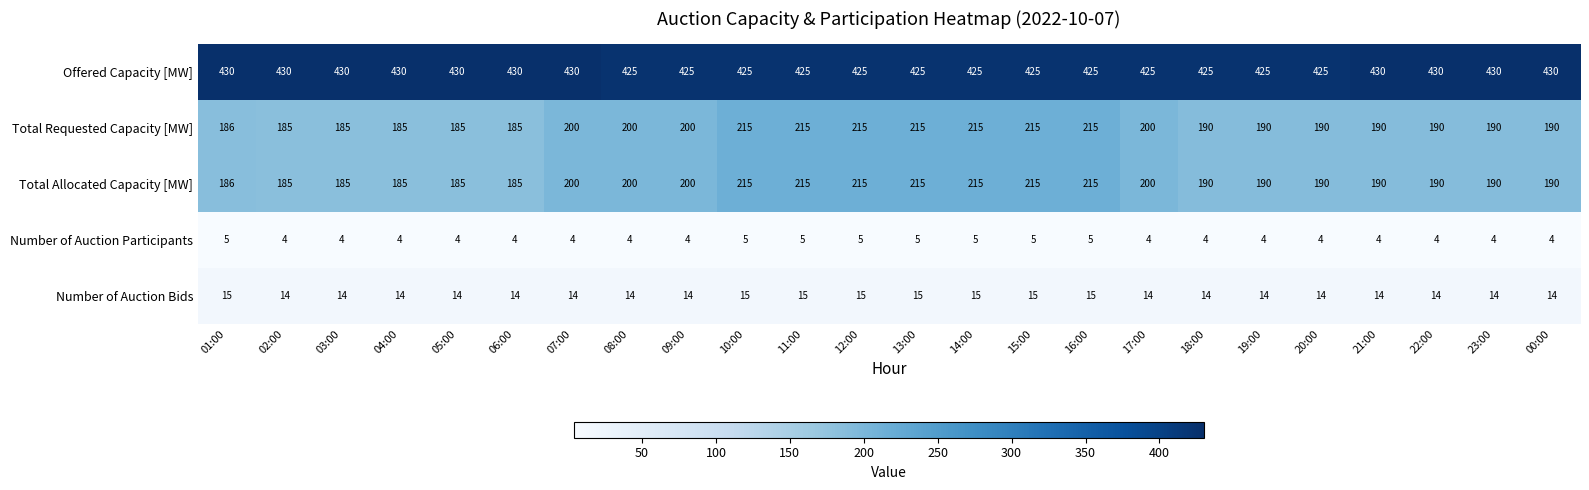

What is the spread (max minus min) of values at 09:00?

421